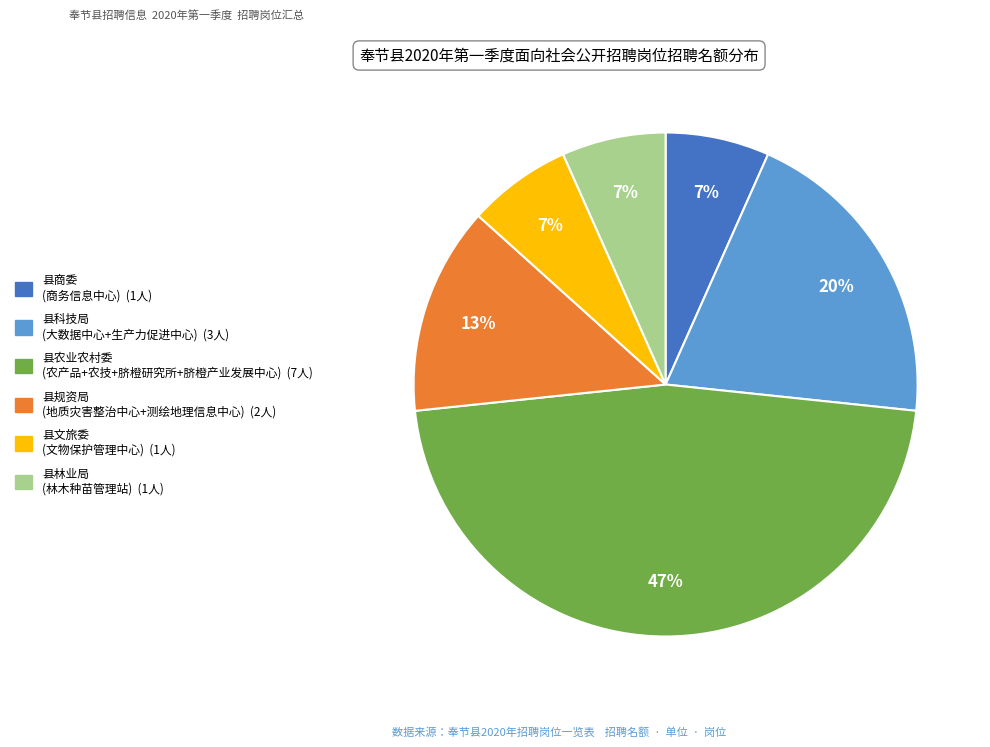

To the nearest percent, what is the difference between the largest and smallest slice percentages?

40%